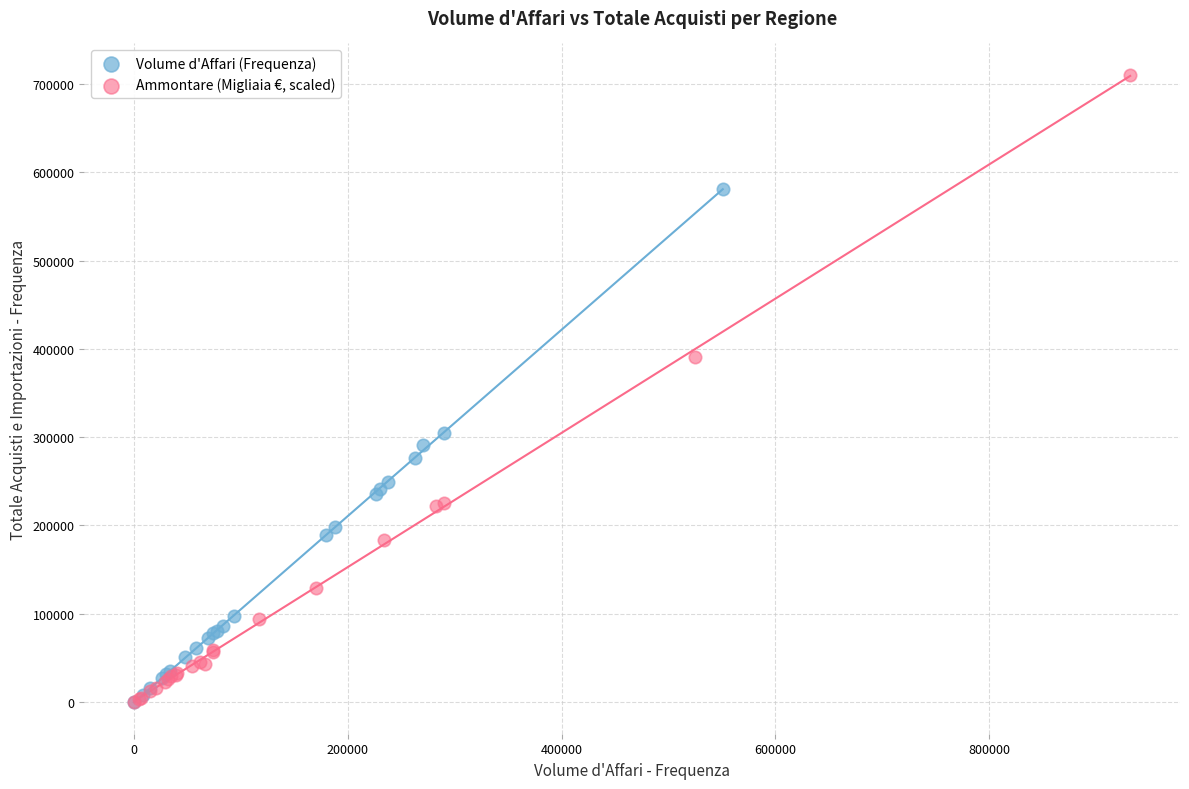

Which series reaches the maximum Y coordinate?

Ammontare (Migliaia €, scaled)